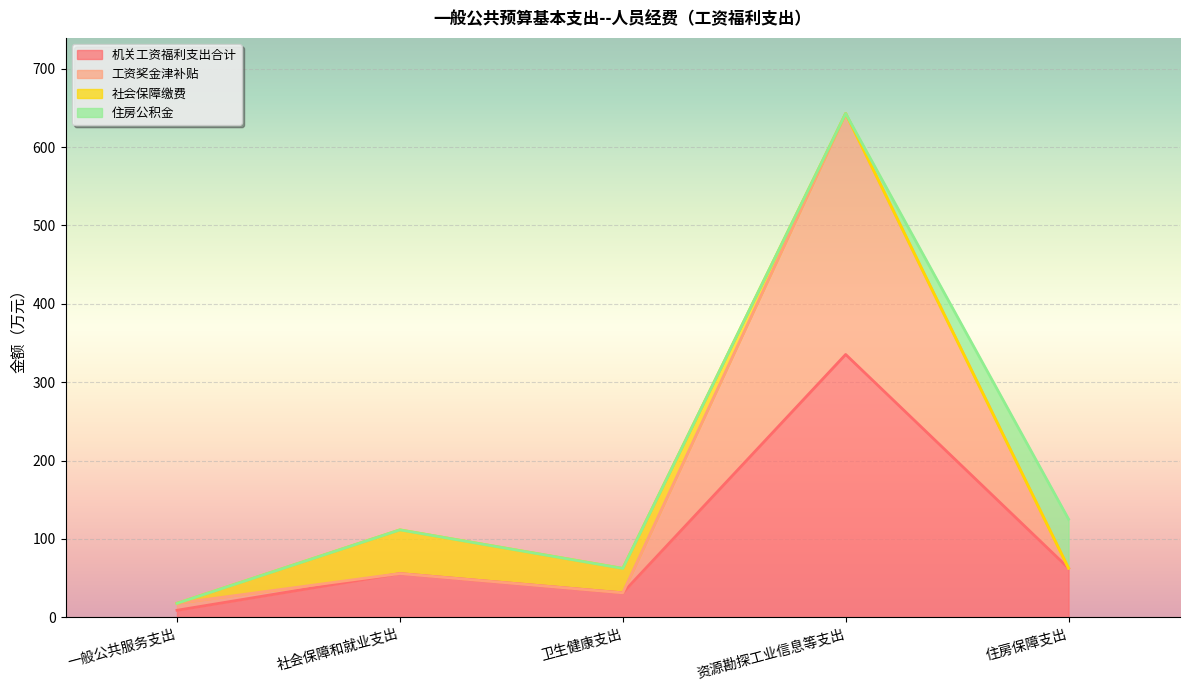

At which category is the sum across all series the highest?

资源勘探工业信息等支出